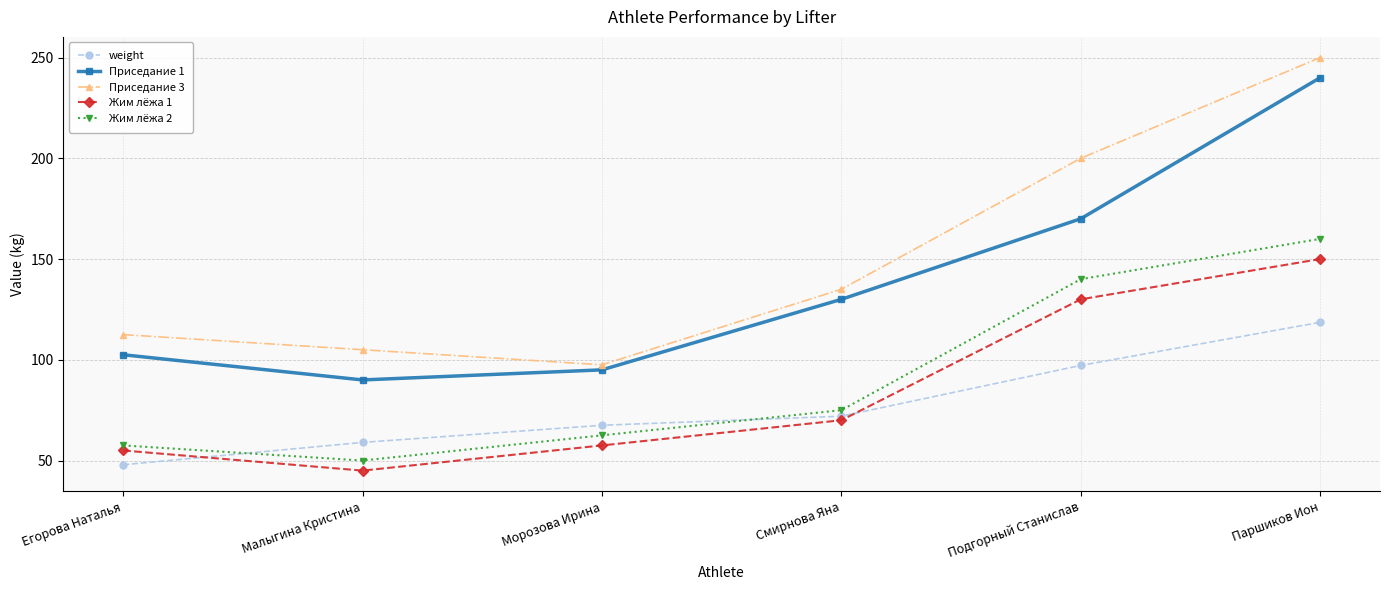

What is the difference between the weight values at Подгорный Станислав and Смирнова Яна?

25.2